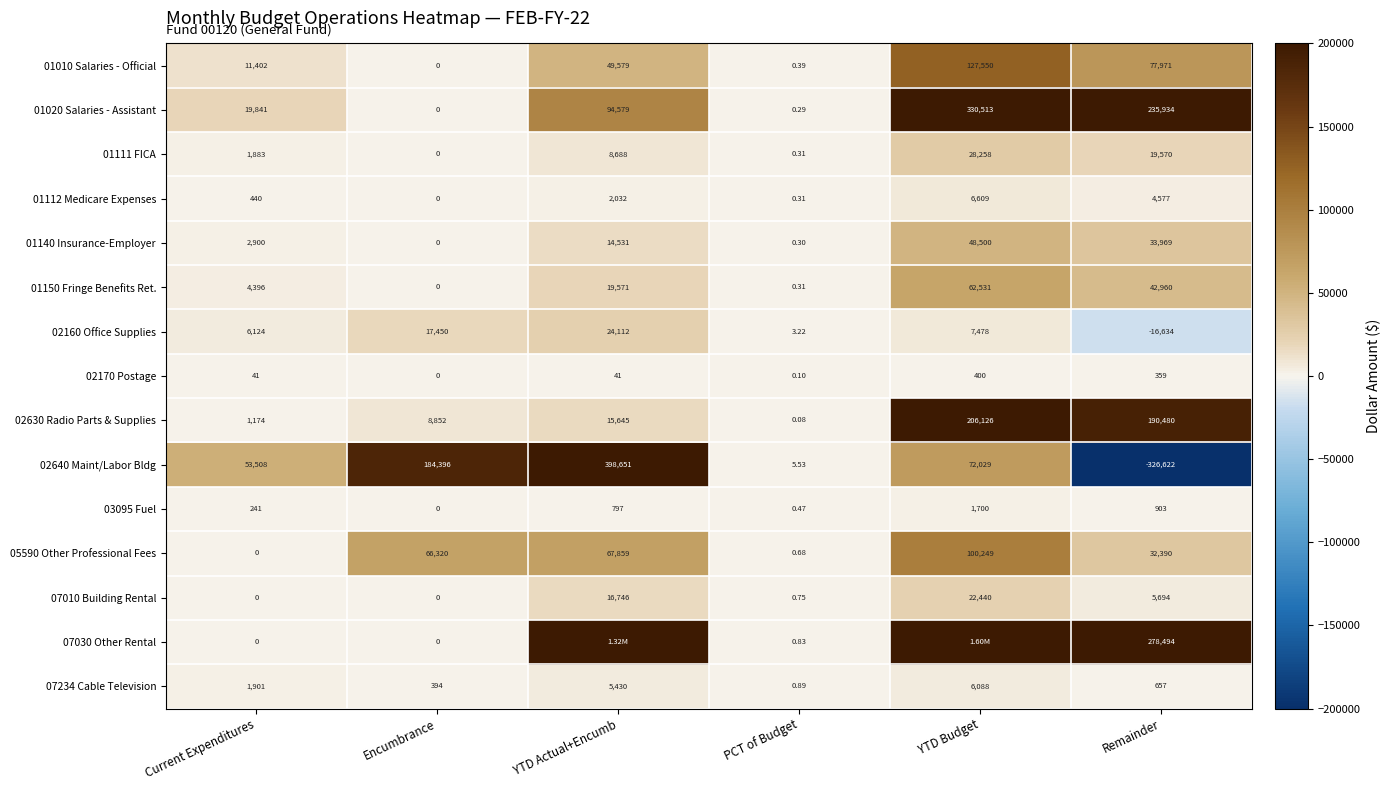

Is the value of 01112 Medicare Expenses at YTD Actual+Encumb greater than the value of 01150 Fringe Benefits Ret. at YTD Budget?

No